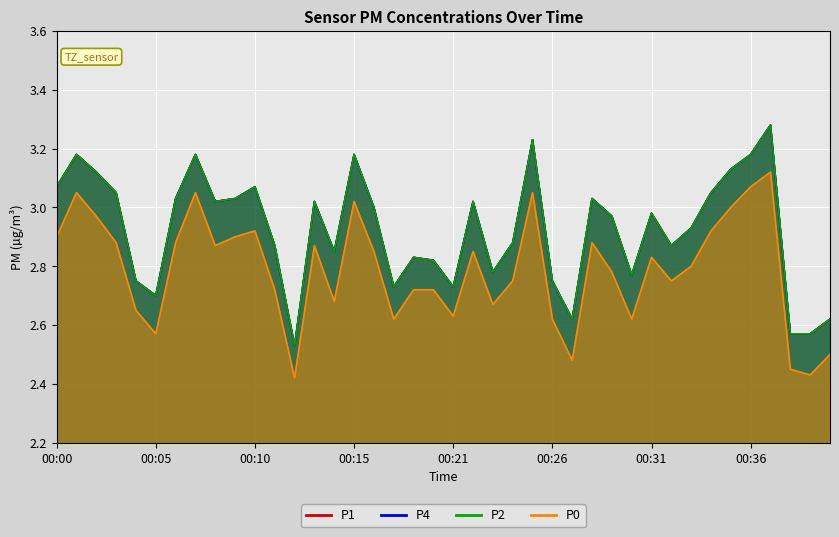

What is the average value of the P4 series?

2.9